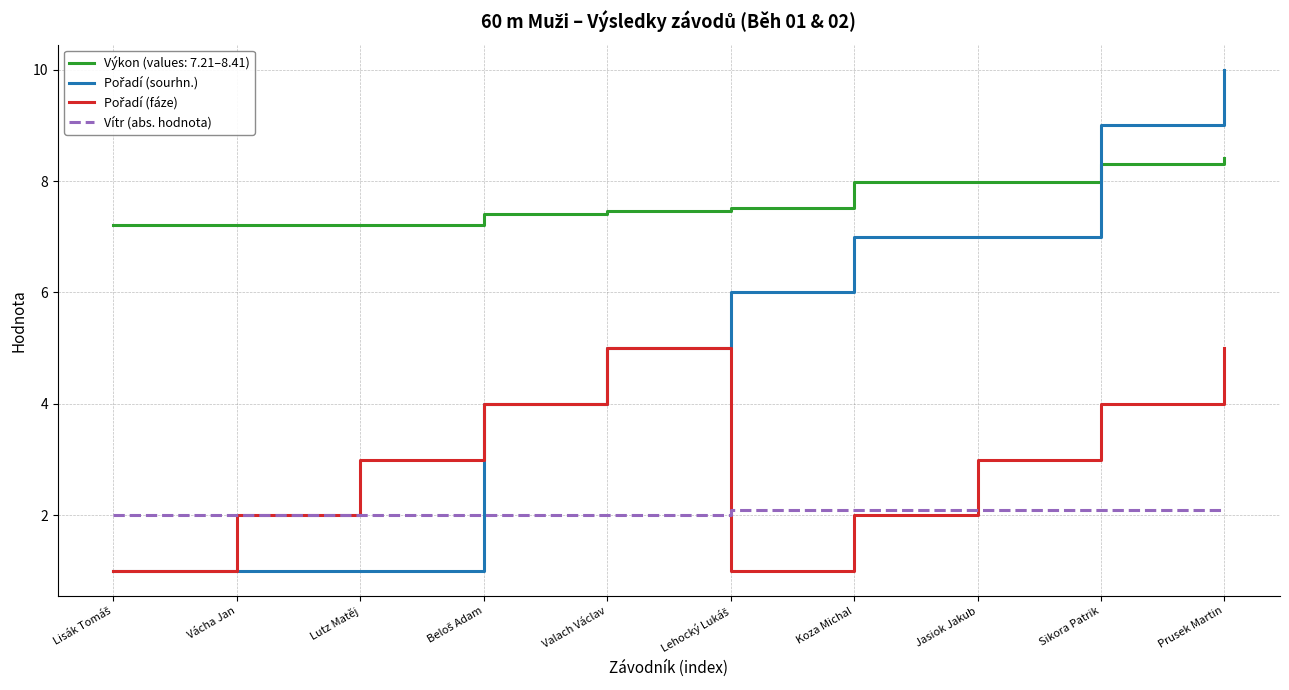

What is the minimum value shown in the chart?

1.0